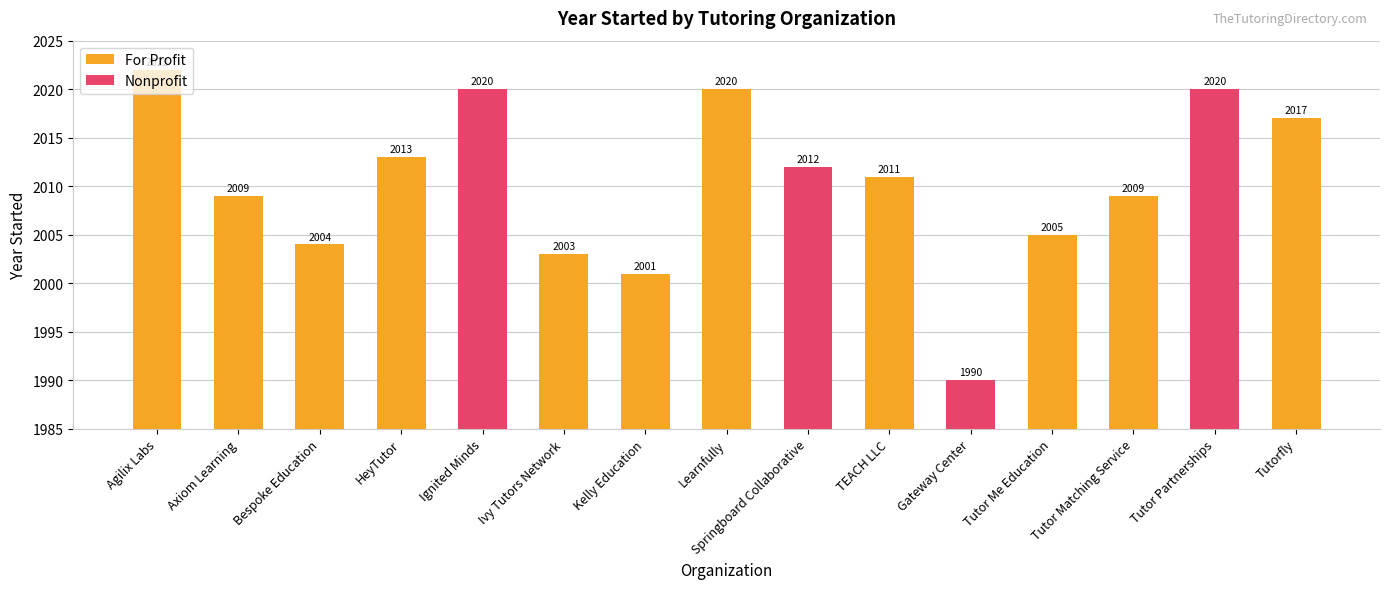

What is the label of the 14th bar from the left?

Tutor Partnerships